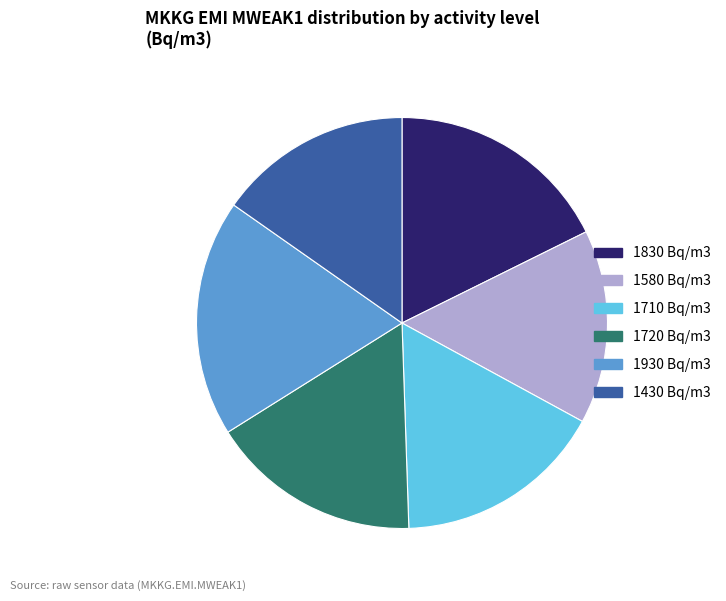

The 1710 slice represents 24% of the pie. True or false?

False